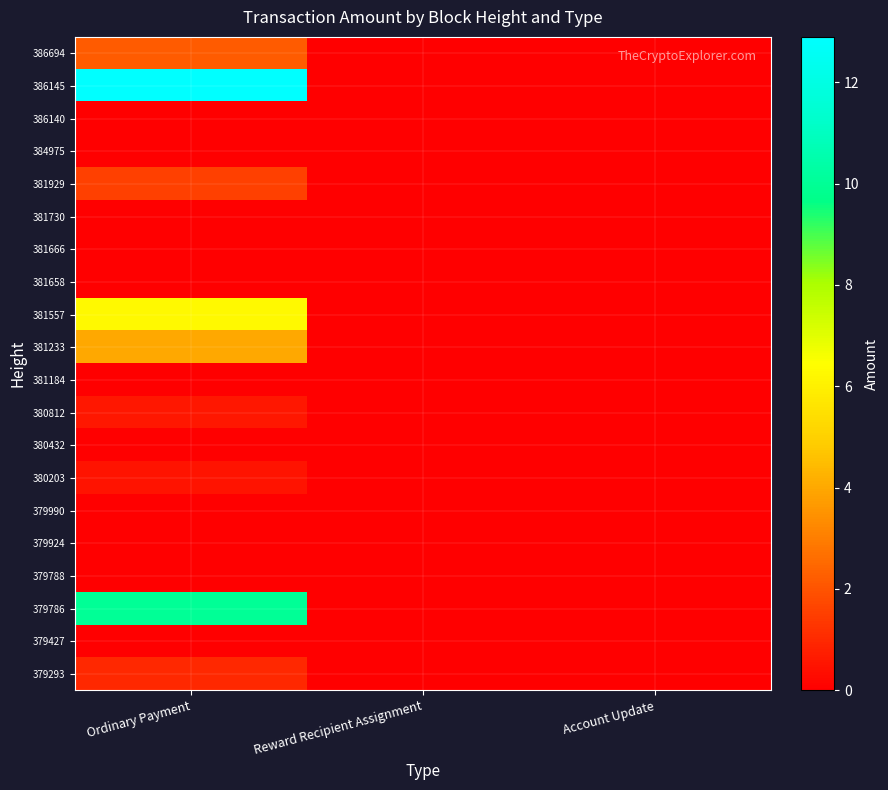

Rank the series at Ordinary Payment from highest to lowest value.

386145, 379786, 381557, 381233, 386694, 381929, 379293, 380812, 380203, 381184, 379427, 379788, 379924, 379990, 380432, 381658, 381666, 381730, 384975, 386140